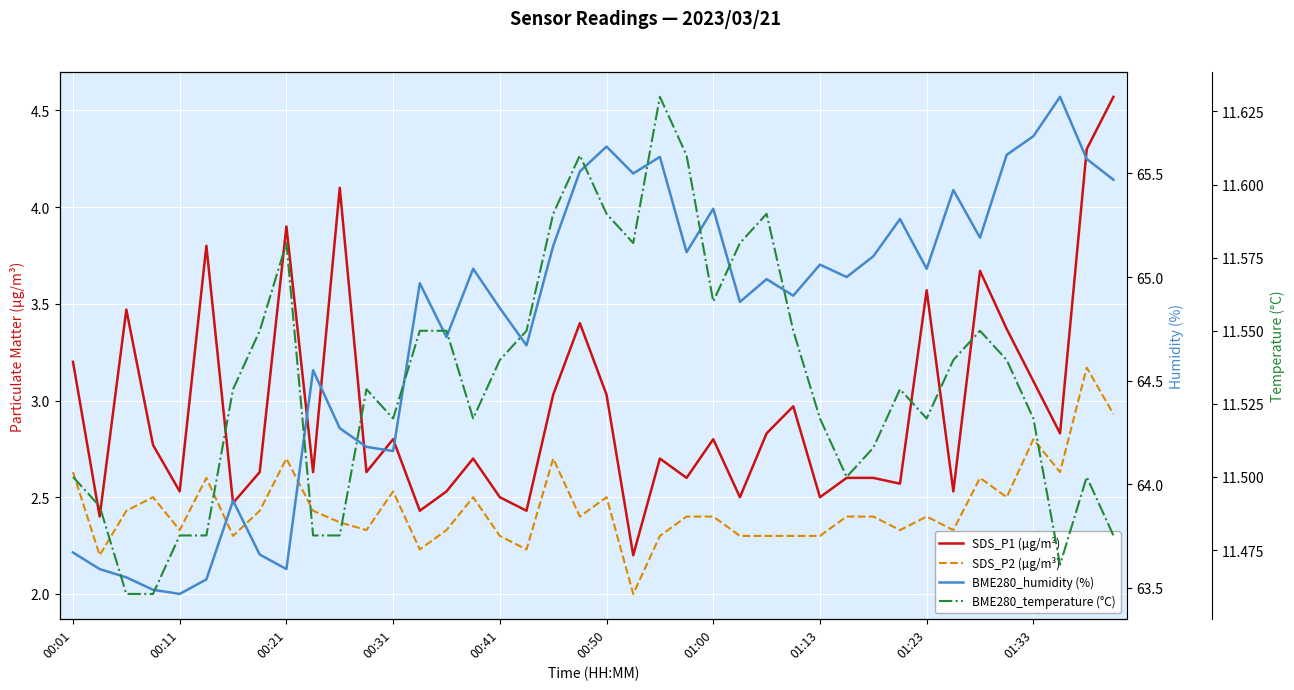

In BME280_humidity (%), how many points are lower than both neighbors (excluding endpoints)?

12